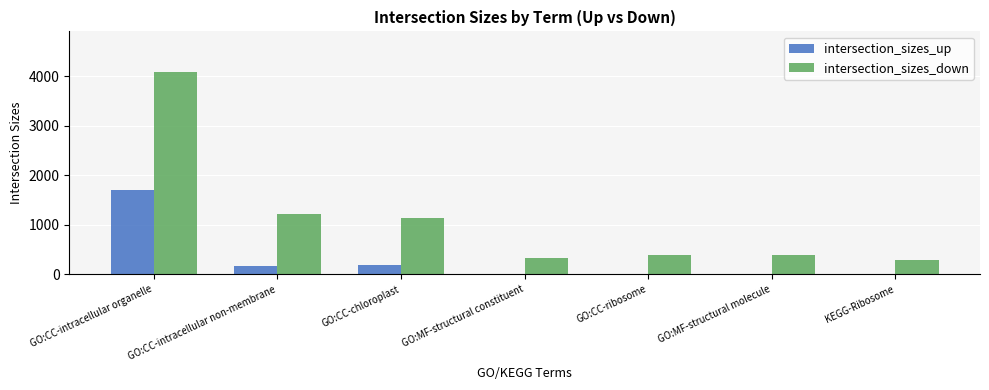

What is the sum of all intersection_sizes_down values?

7870